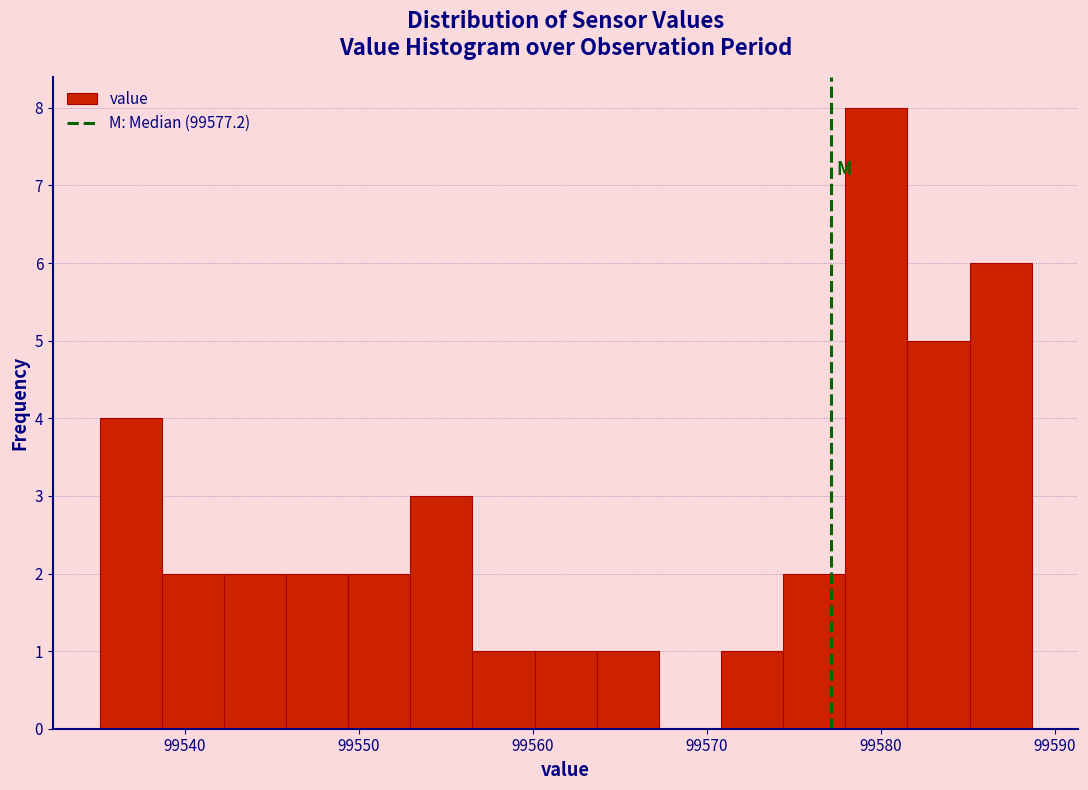

Around what value on the x-axis is the tallest bar? Give the approximate position of its centre, as read against the axis.

99580